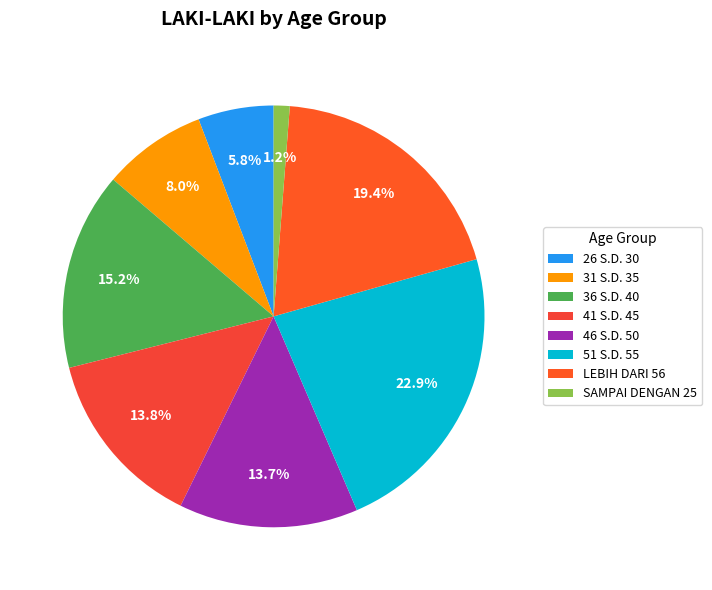

Is 31 S.D. 35 the majority of the pie?

No